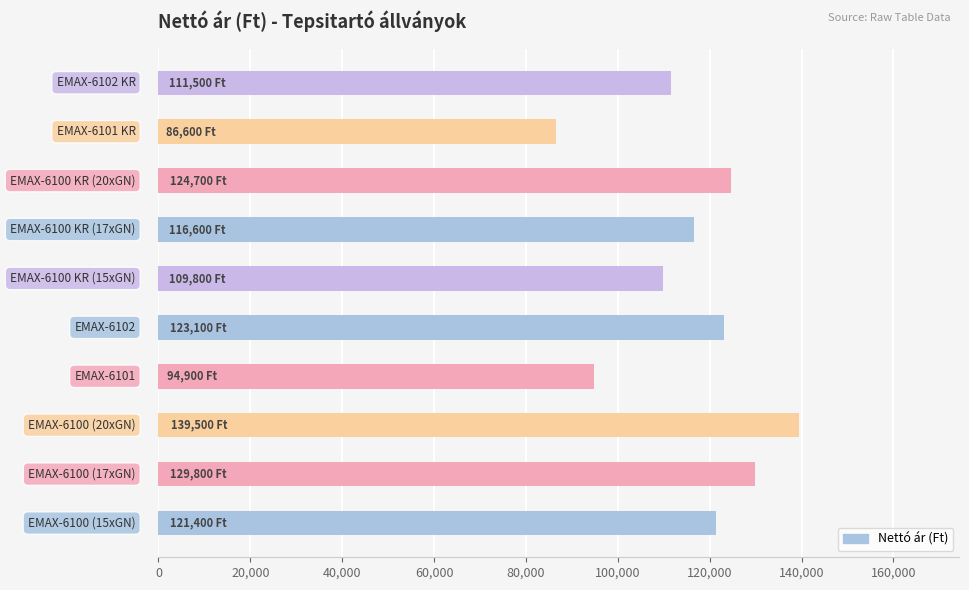

What is the maximum value shown in the chart?

139500